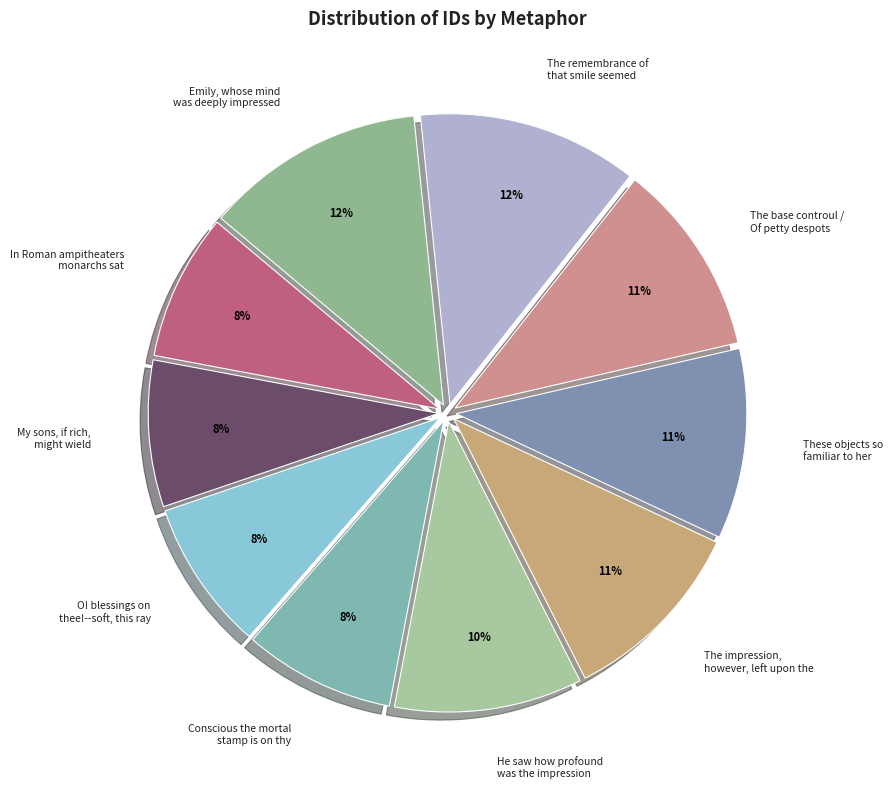

Is the sum of The remembrance of that smile seemed and Conscious the mortal stamp is on thy greater than half?

No